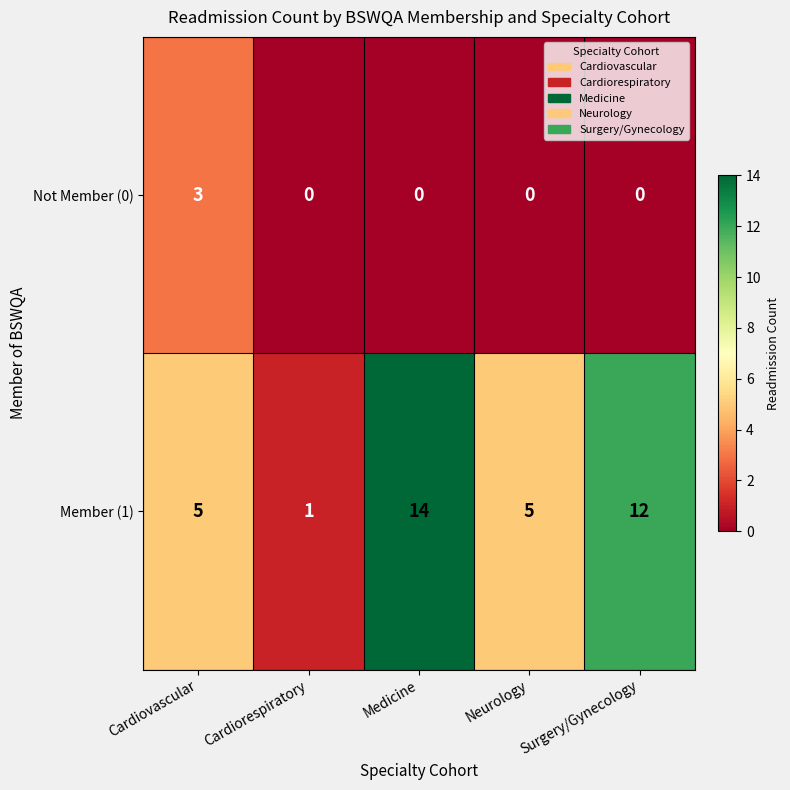

At which category is the sum across all series the highest?

Medicine